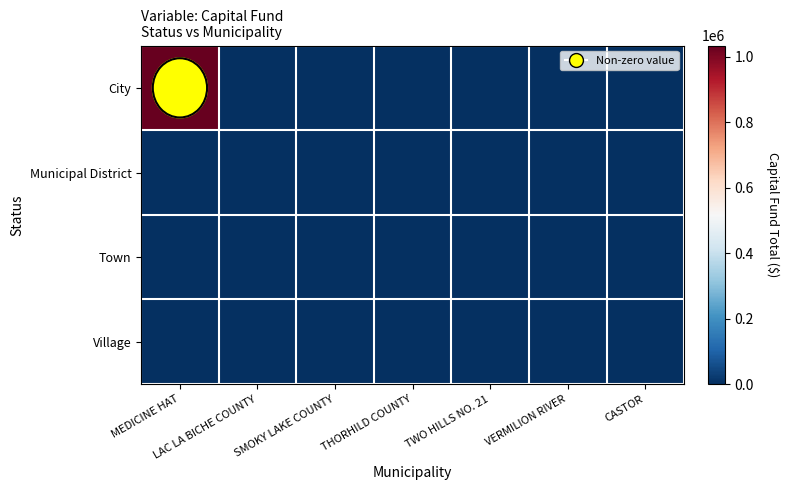

Which label corresponds to the largest value in the chart?

MEDICINE HAT